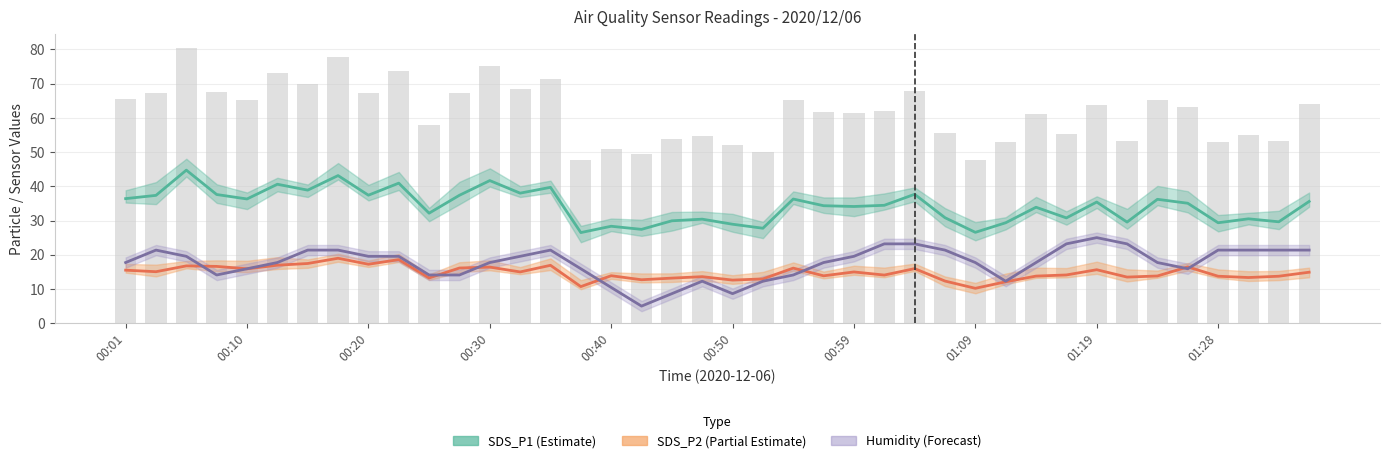

Reading left to right, extract all data points from this chart.

SDS_P1 (Estimate): 36.4	37.4	44.7	37.6	36.3	40.6	38.9	43.1	37.4	40.9	32.1	37.4	41.7	38.0	39.7	26.5	28.3	27.4	29.9	30.4	28.9	27.8	36.3	34.3	34.1	34.5	37.7	30.8	26.6	29.4	33.9	30.8	35.4	29.6	36.2	35.0	29.4	30.5	29.6	35.6
SDS_P2 (Partial Estimate): 15.5	15.1	16.8	16.6	15.9	16.9	17.4	19.0	17.2	18.6	13.2	16.1	16.4	15.0	16.9	10.7	13.9	12.7	13.2	13.6	12.6	12.9	16.1	13.8	15.0	14.1	15.9	12.3	10.2	12.1	13.8	14.1	15.6	13.5	13.8	16.4	13.7	13.3	13.7	14.9
Humidity (Forecast): 17.7	21.4	19.5	14.1	15.9	17.7	21.4	21.4	19.5	19.5	14.1	14.1	17.7	19.5	21.4	15.9	10.5	5.0	8.6	12.3	8.6	12.3	14.1	17.7	19.5	23.2	23.2	21.4	17.7	12.3	17.7	23.2	25.0	23.2	17.7	15.9	21.4	21.4	21.4	21.4
SDS_P1 bars: 65.5	67.2	80.5	67.7	65.3	73.1	70.0	77.6	67.3	73.7	57.9	67.3	75.0	68.4	71.5	47.7	51.0	49.4	53.9	54.7	52.1	50.0	65.3	61.8	61.4	62.0	67.8	55.5	47.8	52.8	61.0	55.4	63.7	53.2	65.2	63.1	52.8	54.9	53.3	64.0